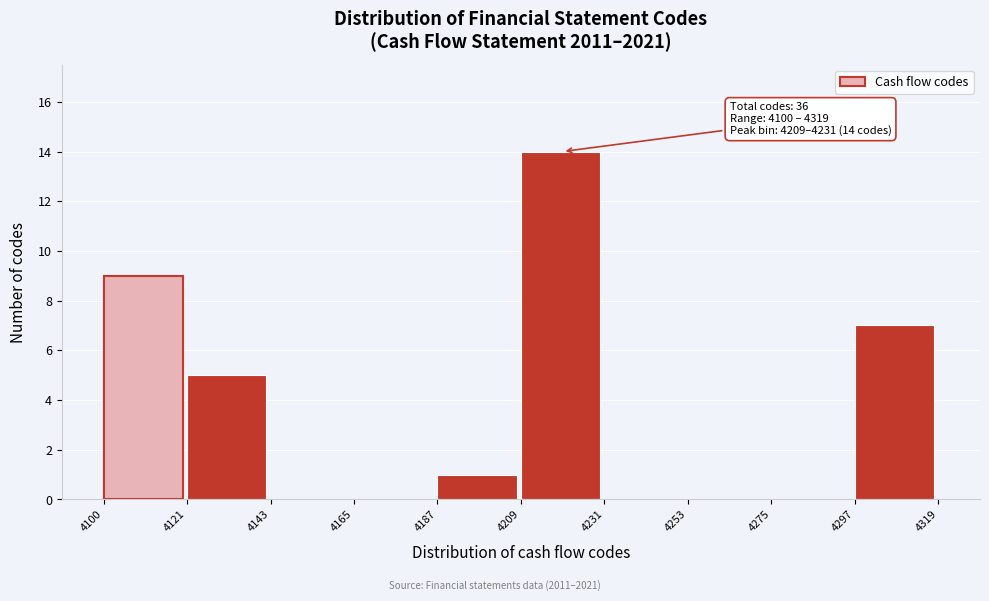

Which range on the x-axis has the tallest bar?

4209 to 4231